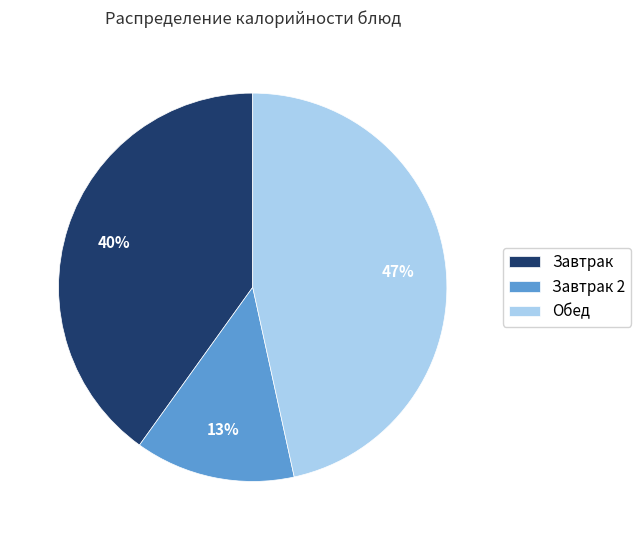

What percentage is the Обед slice, to the nearest percent?

47%